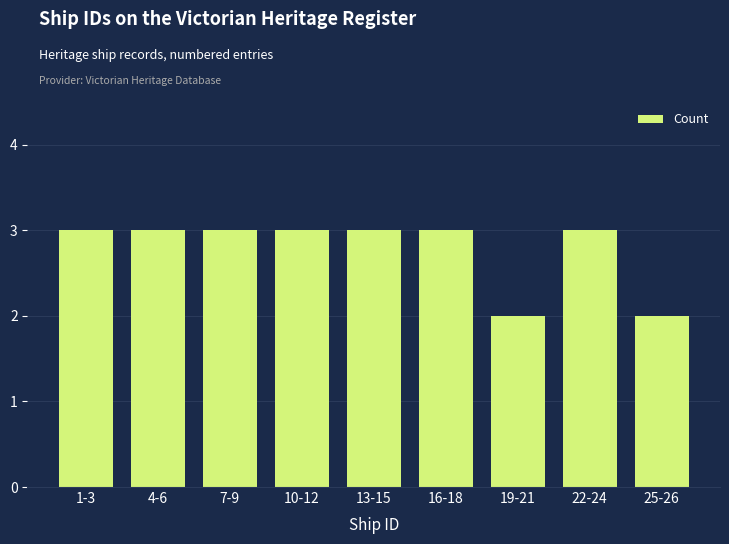

Reading left to right, what are all the values shown in this chart?

3	3	3	3	3	3	2	3	2